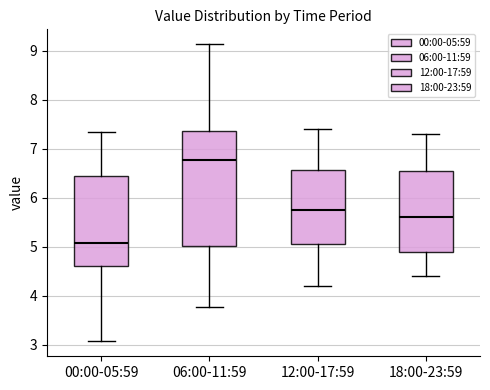

Which box has the lowest median line?

00:00-05:59